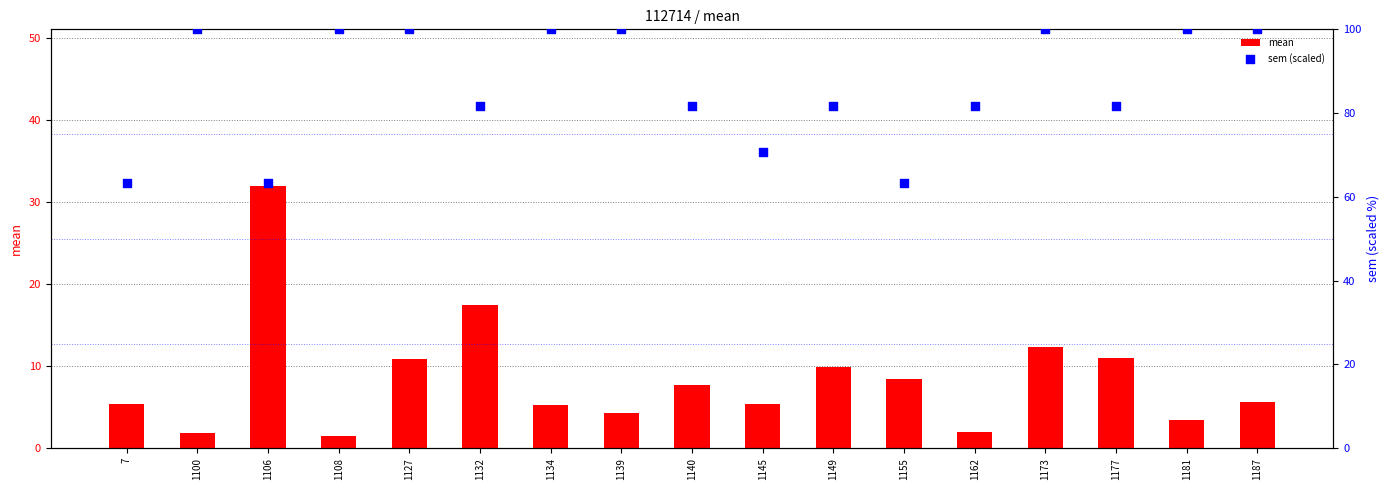

At which category is the sum across all series the highest?

1173